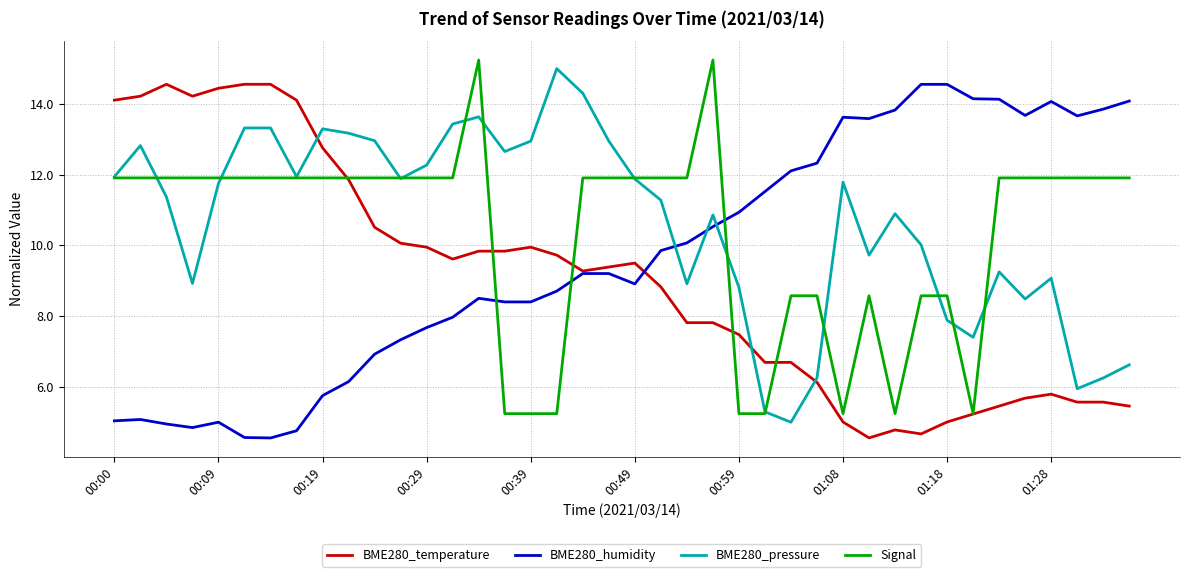

List the series in order of their overall mean, highest first.

BME280_pressure, Signal, BME280_humidity, BME280_temperature